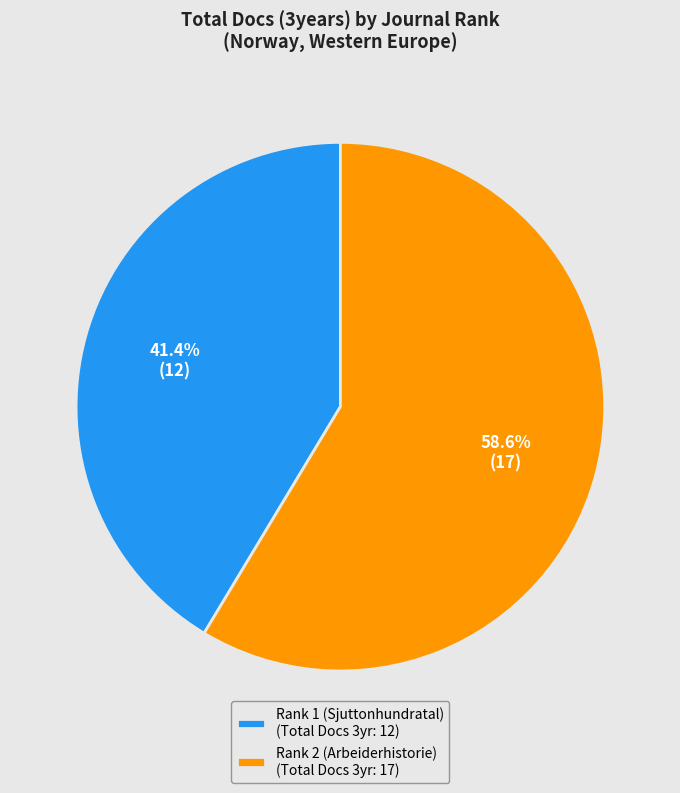

Which category has the biggest portion of the pie?

Rank 2 (Arbeiderhistorie)